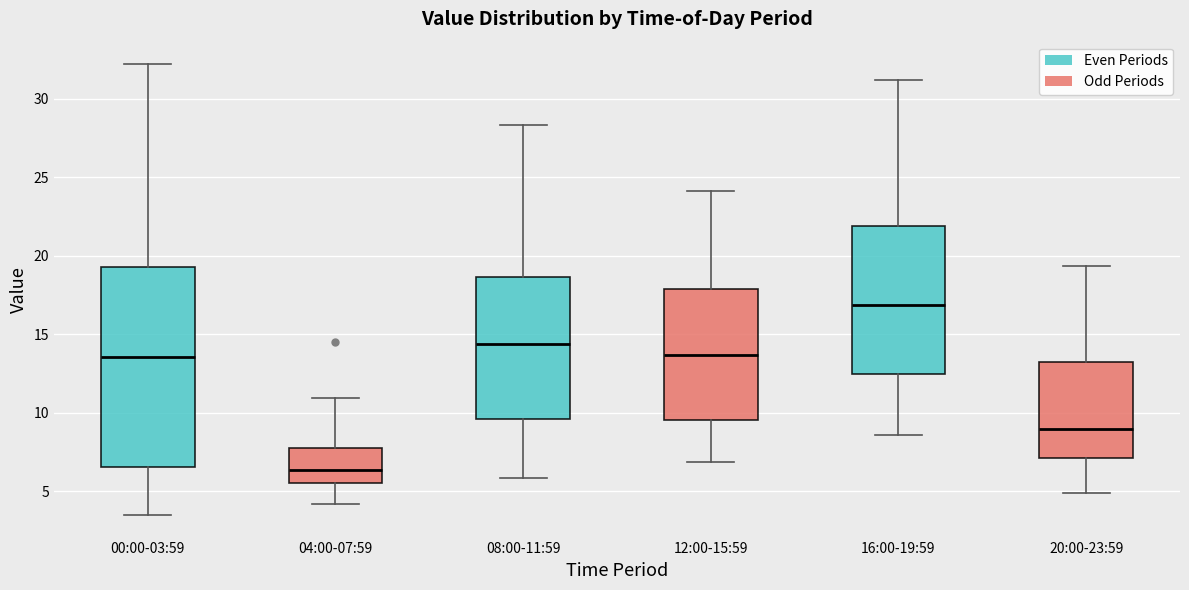

Reading left to right, transcribe this box plot: for each box, give where its median line is, the range the box spans, and where its two whiskers end, as read against the y-axis. The values are not printed on the chart, so give them approximately, as read against the axis.

00:00-03:59: median 13.5, box 6.5 to 19.5, whiskers 3.5 to 32.0
04:00-07:59: median 6.5, box 5.5 to 8.0, whiskers 4.0 to 11.0
08:00-11:59: median 14.5, box 9.5 to 18.5, whiskers 6.0 to 28.5
12:00-15:59: median 13.5, box 9.5 to 18.0, whiskers 7.0 to 24.0
16:00-19:59: median 17.0, box 12.5 to 22.0, whiskers 8.5 to 31.0
20:00-23:59: median 9.0, box 7.0 to 13.5, whiskers 5.0 to 19.5